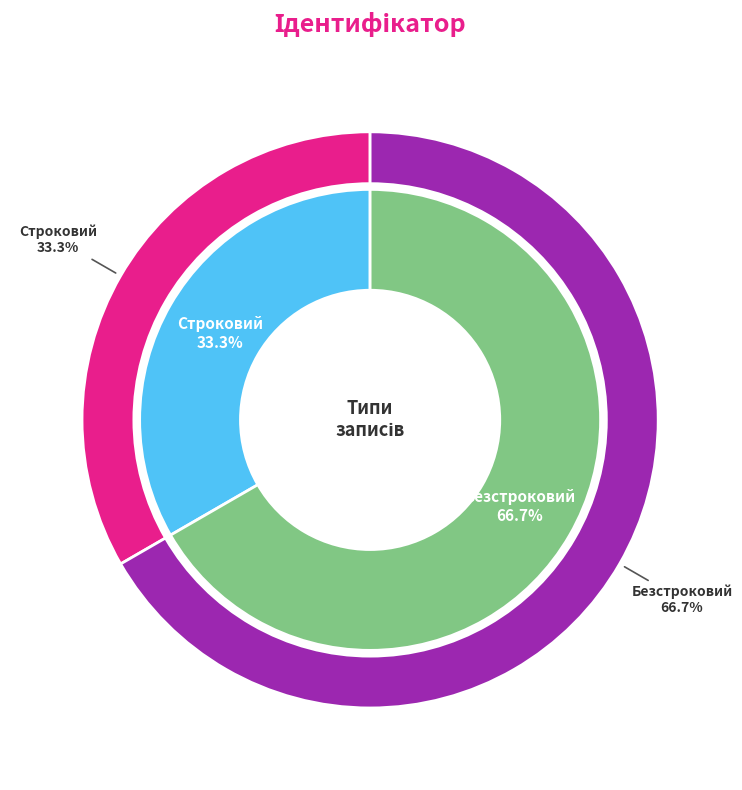

Is the sum of Безстроковий and Строковий greater than half?

Yes